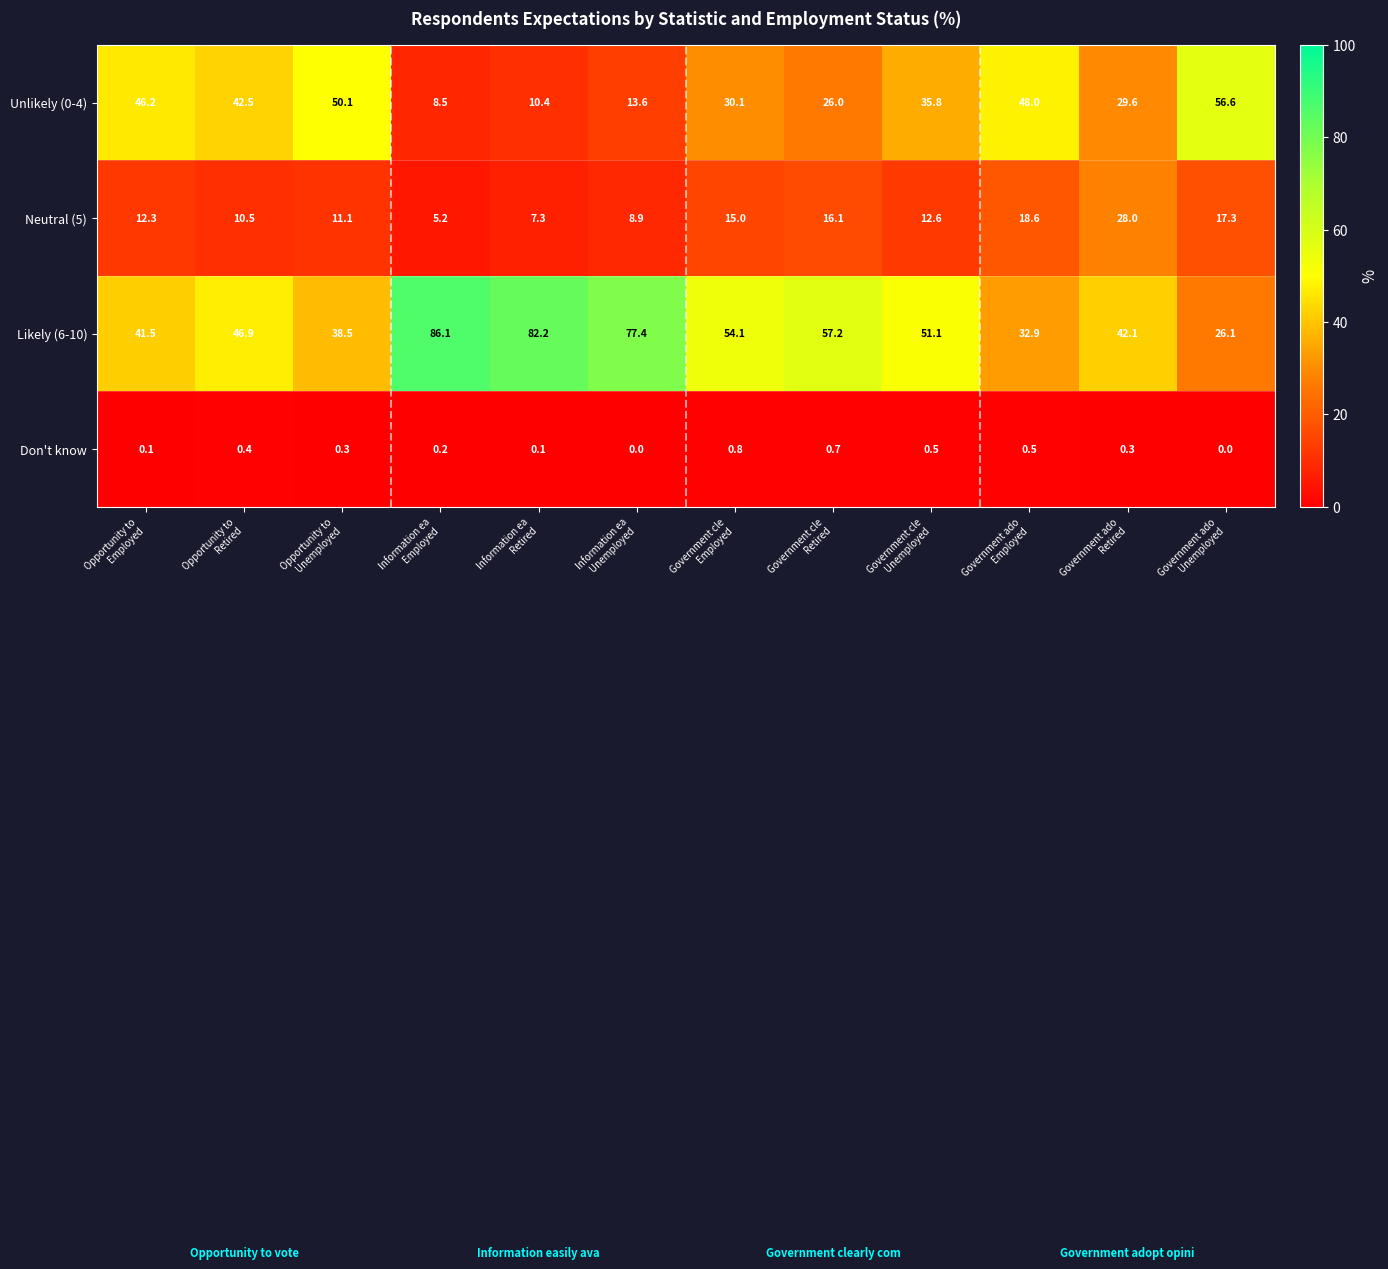

At how many categories does at least one series exceed 62?

3